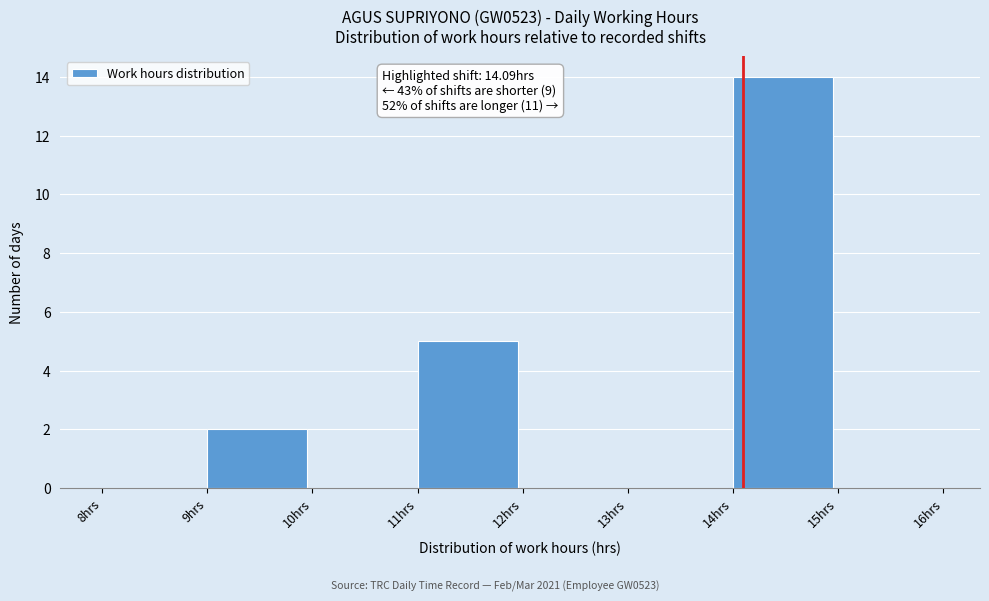

Over which range of the x-axis is the bar tallest?

14 to 15